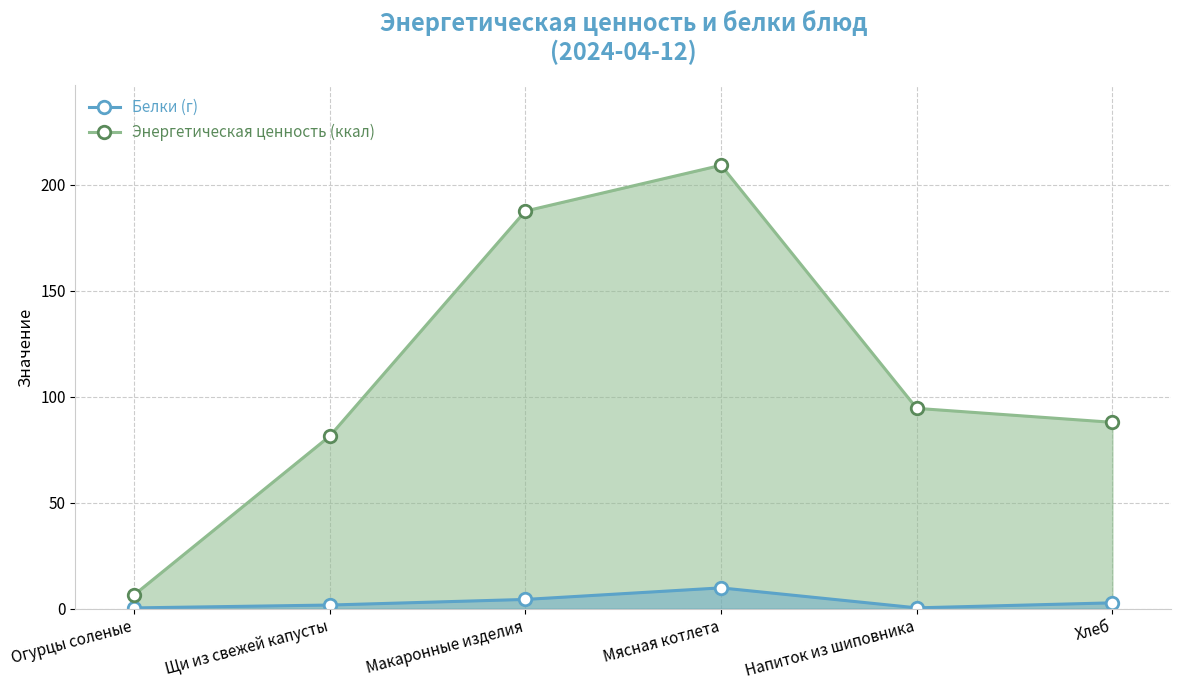

Is it true that Энергетическая ценность (ккал) equals 109.8 at Щи из свежей капусты?

False